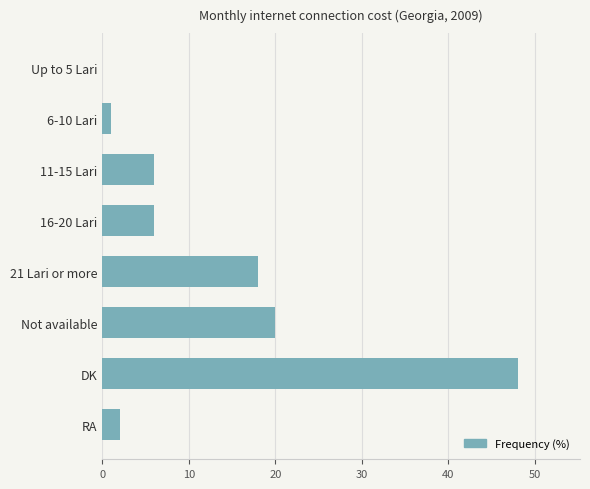

At which category does the chart reach its peak across all series?

DK